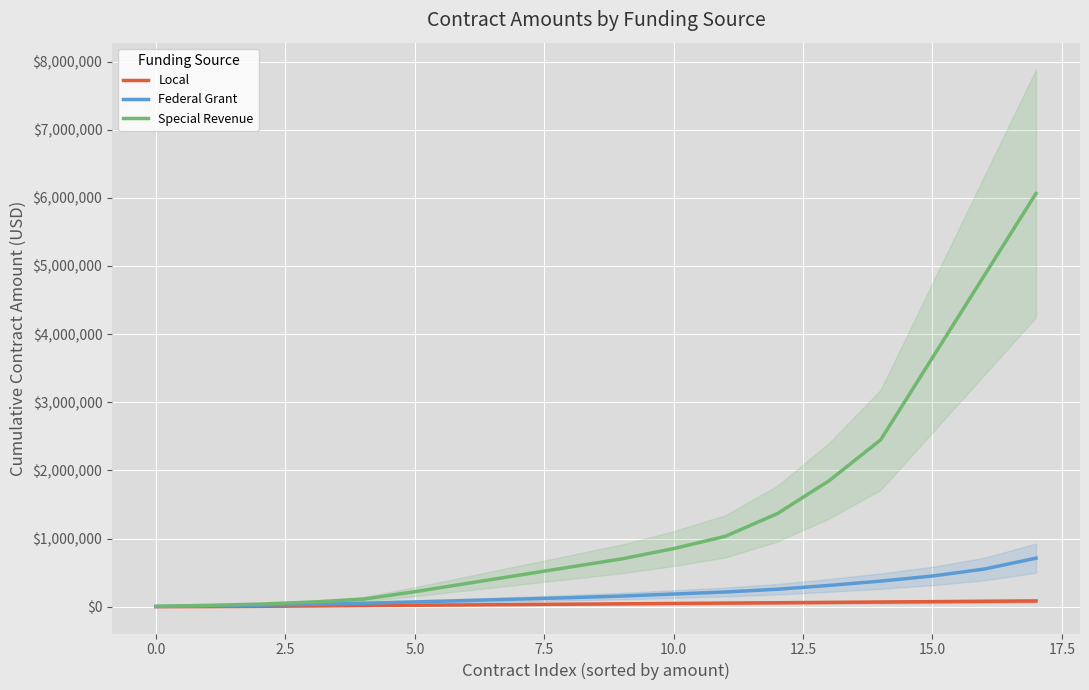

What is the value of the Local point at the 17th from the left?

78664.0